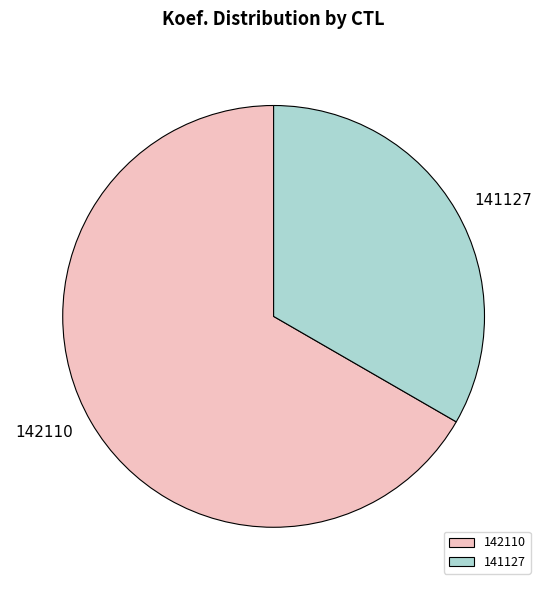

Do 141127 and 142110 together represent more than half of the pie?

Yes